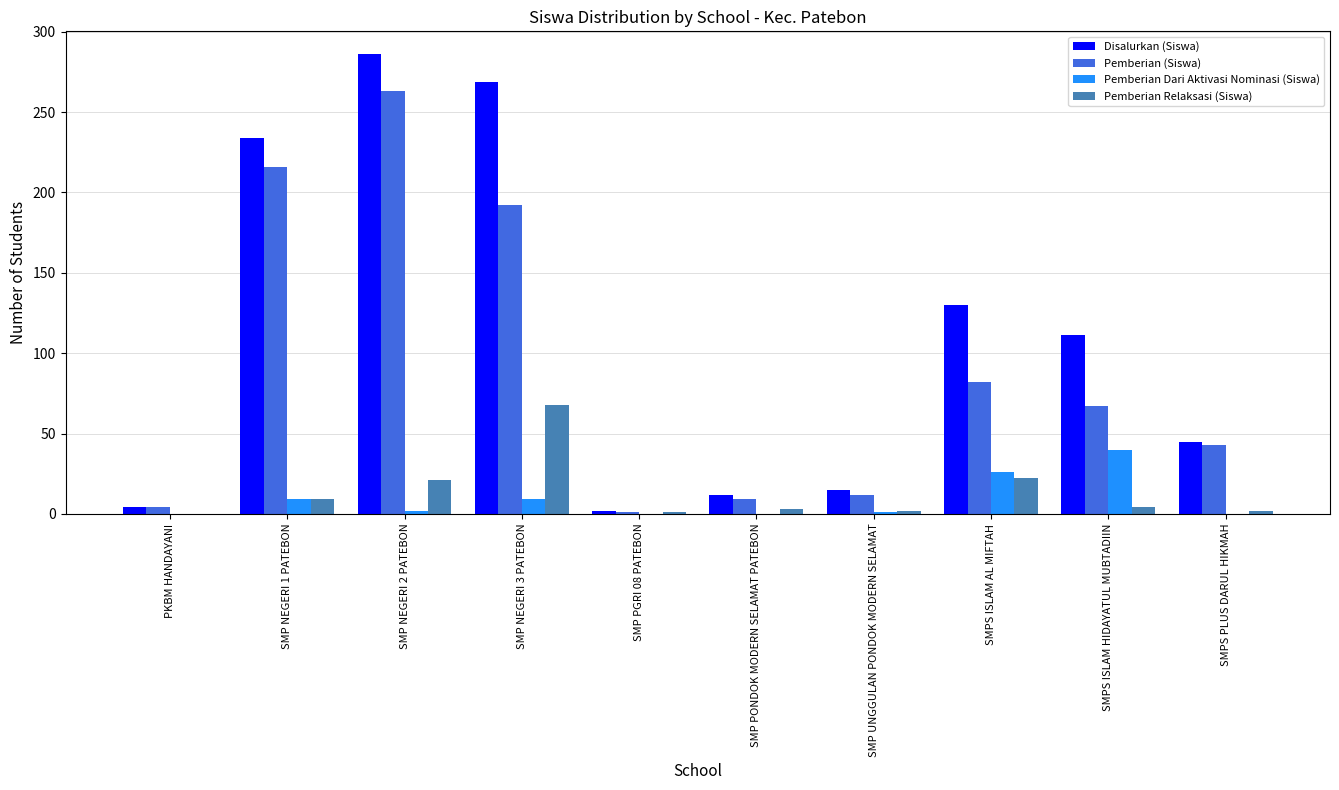

What value does the Pemberian Dari Aktivasi Nominasi (Siswa) series have at SMP NEGERI 2 PATEBON?

2